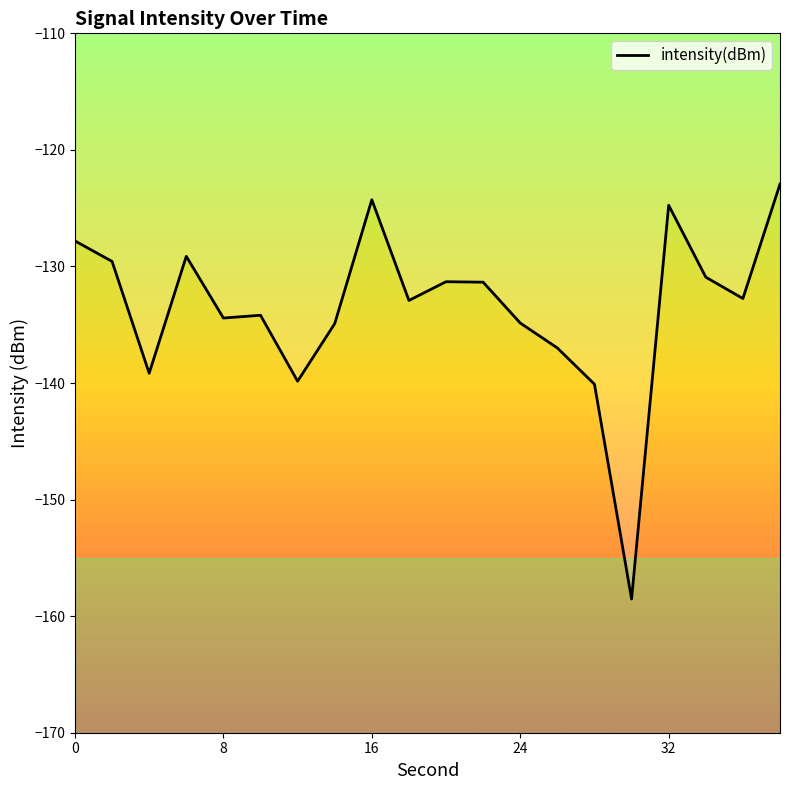

What is the smallest value displayed?

-158.5